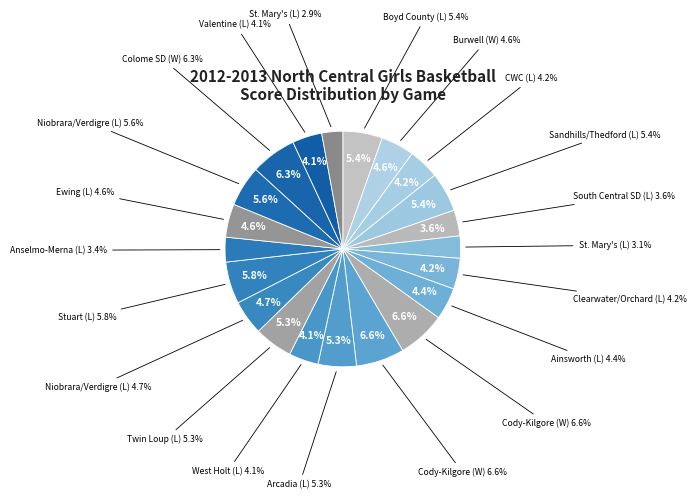

To the nearest percent, what is the difference between the largest and smallest slice percentages?

4%